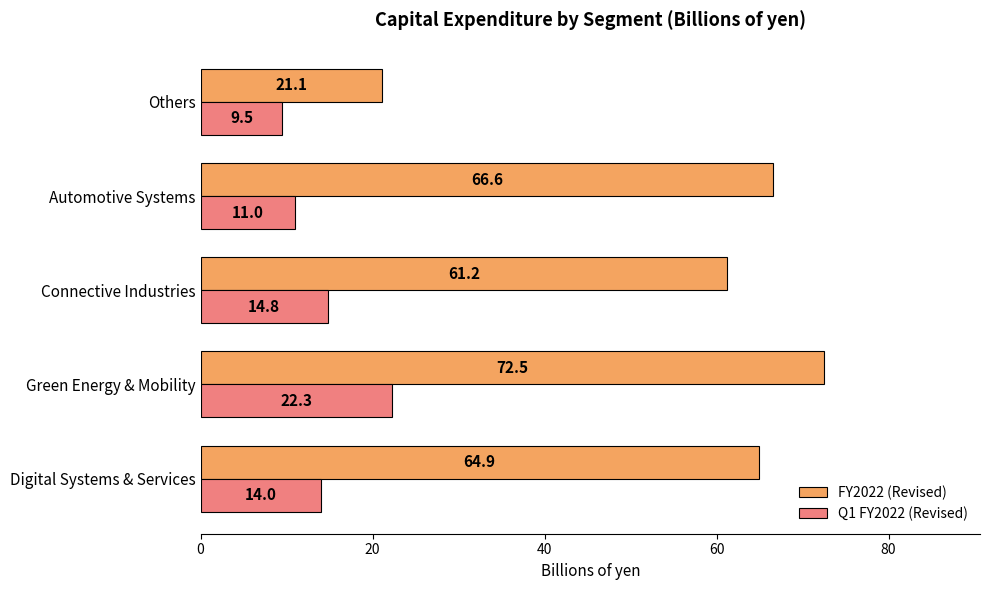

At how many categories does at least one series exceed 38?

4